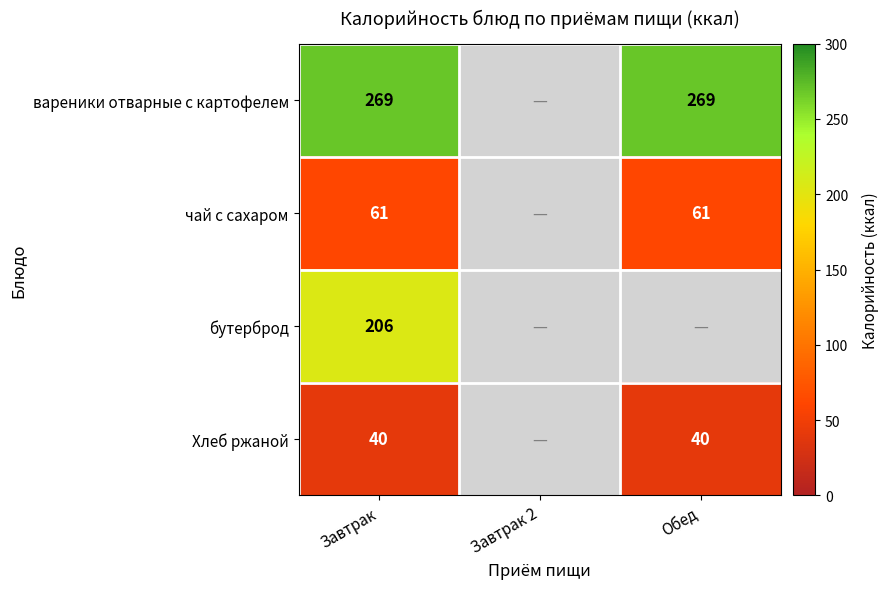

Which label corresponds to the smallest value in the chart?

Завтрак